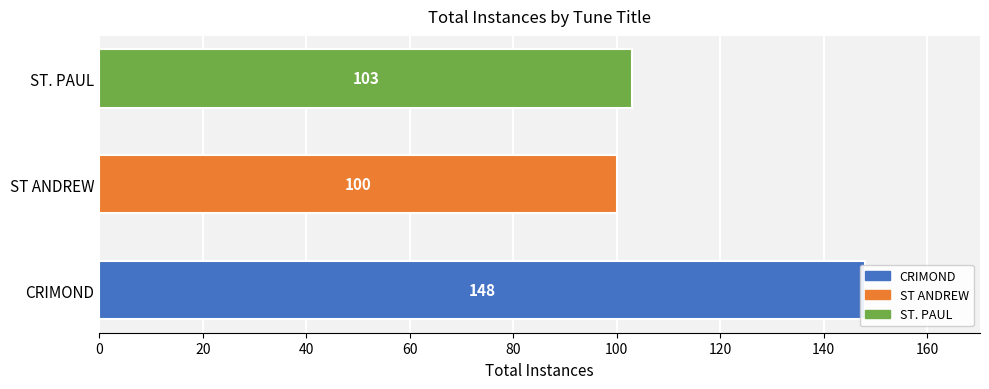

Reading right to left, what are all the values shown in this chart?

103	100	148